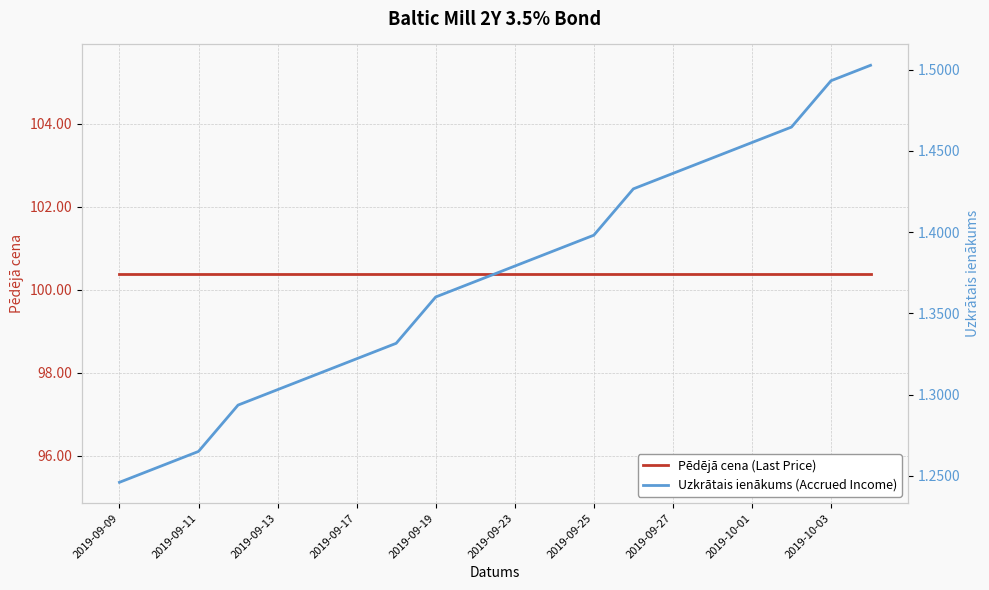

Between 15 and 16, which series saw the biggest shift?

Uzkrātais ienākums (Accrued Income)